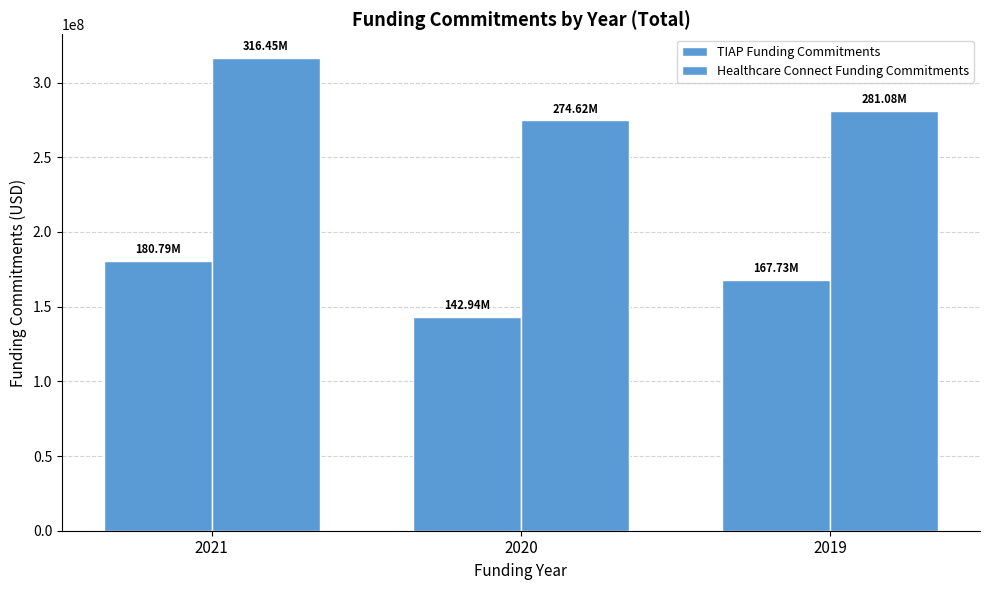

Does the chart contain any negative values?

No